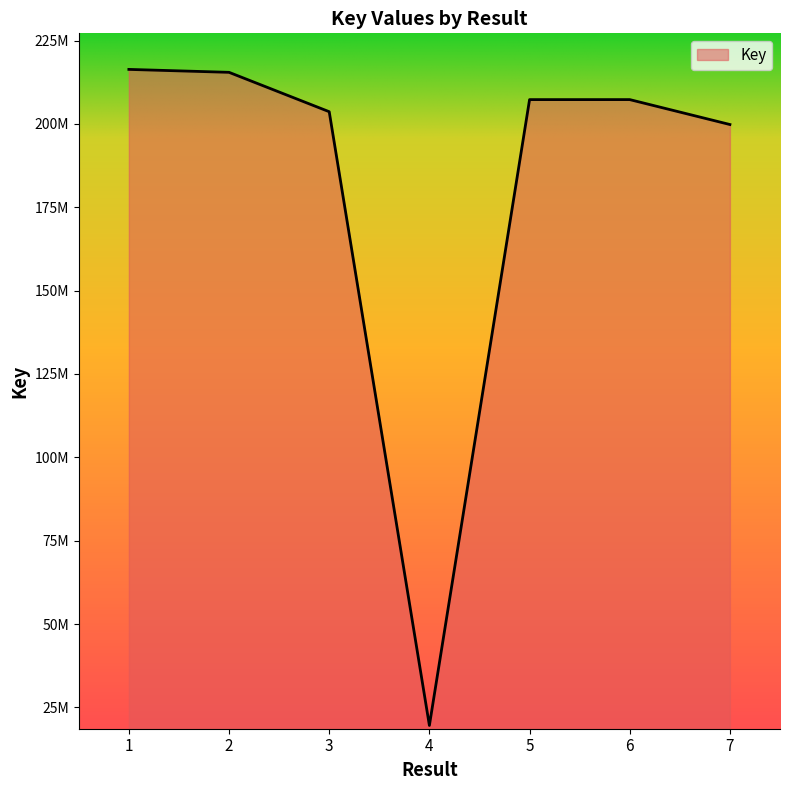

Reading left to right, list all the values displayed in this chart.

1=216354439	2=215475590	3=203663871	4=19580651	5=207292038	6=207296234	7=199822246